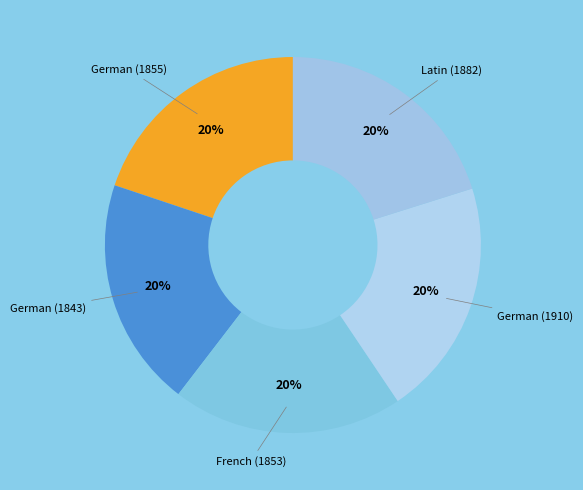

True or false: Latin (1882) accounts for 14% of the total.

False